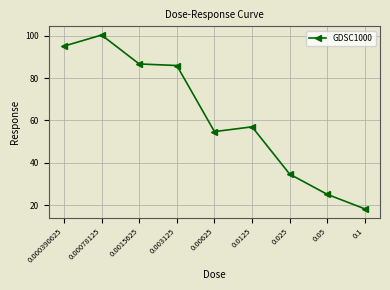

What is the greatest value displayed?

100.4